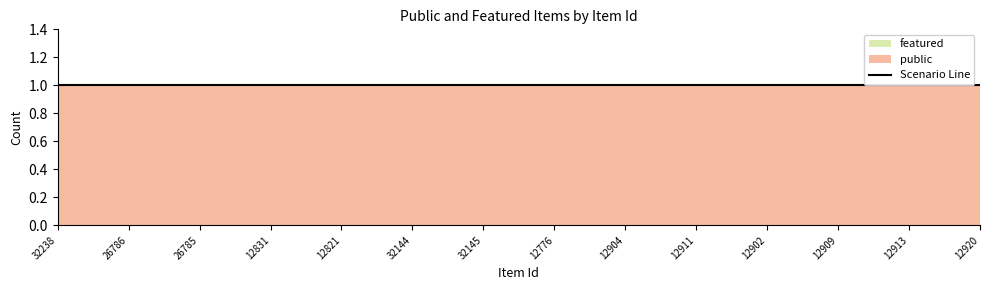

Which has a higher value, 32145 or 12920?

32145